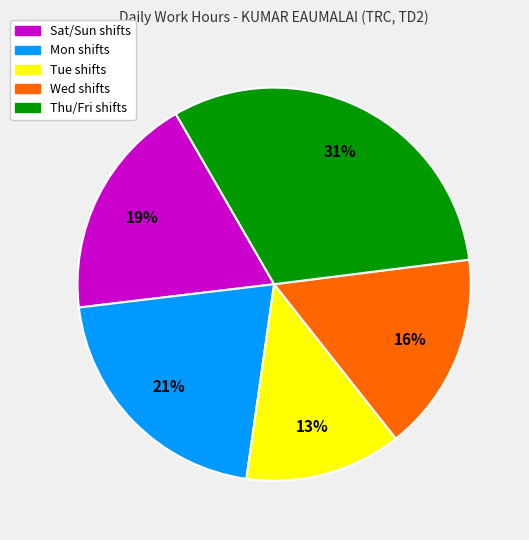

Is there any slice that represents more than half of the pie?

No